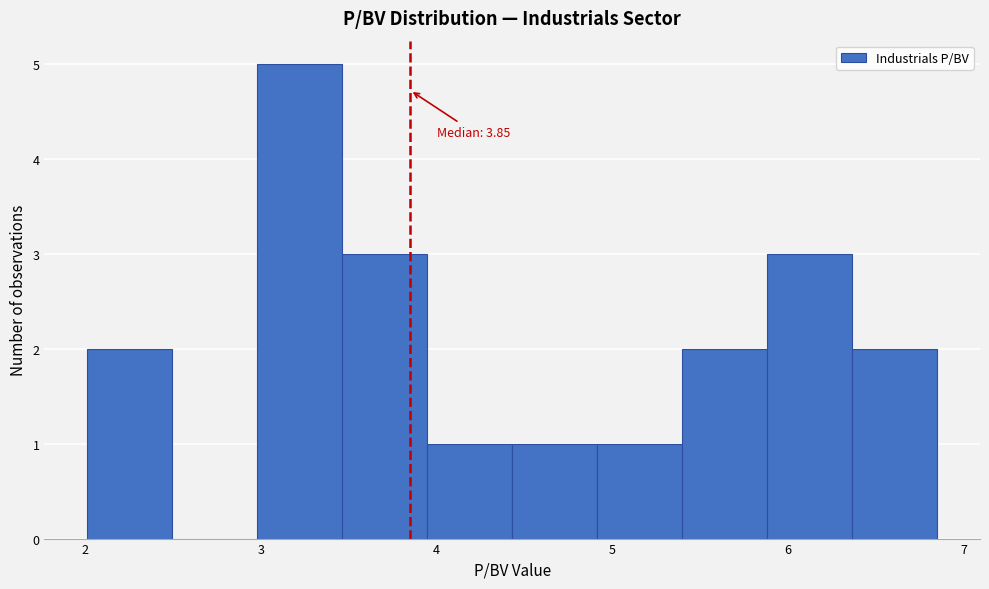

Which range on the x-axis has the tallest bar?

3.0 to 3.5